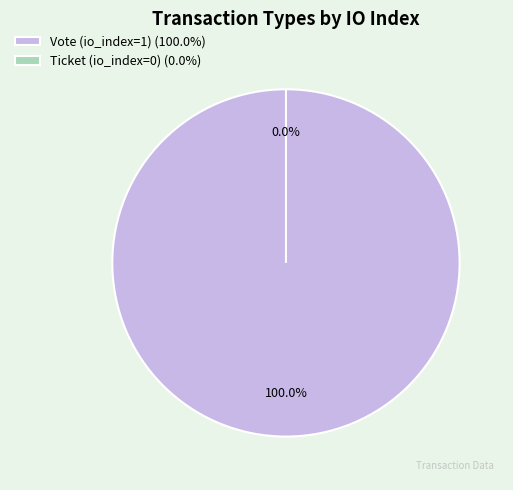

The Vote (io_index=1) slice represents 99% of the pie. True or false?

False